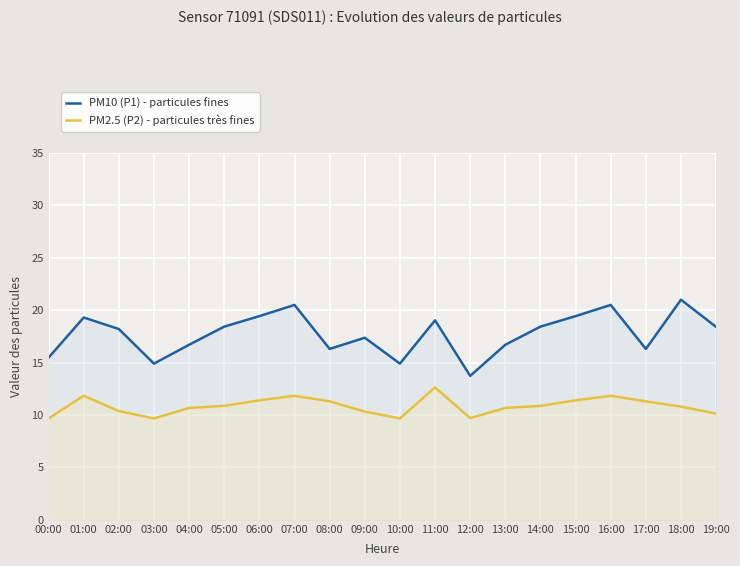

Where is the first local minimum for PM2.5 (P2) - particules très fines?

03:00